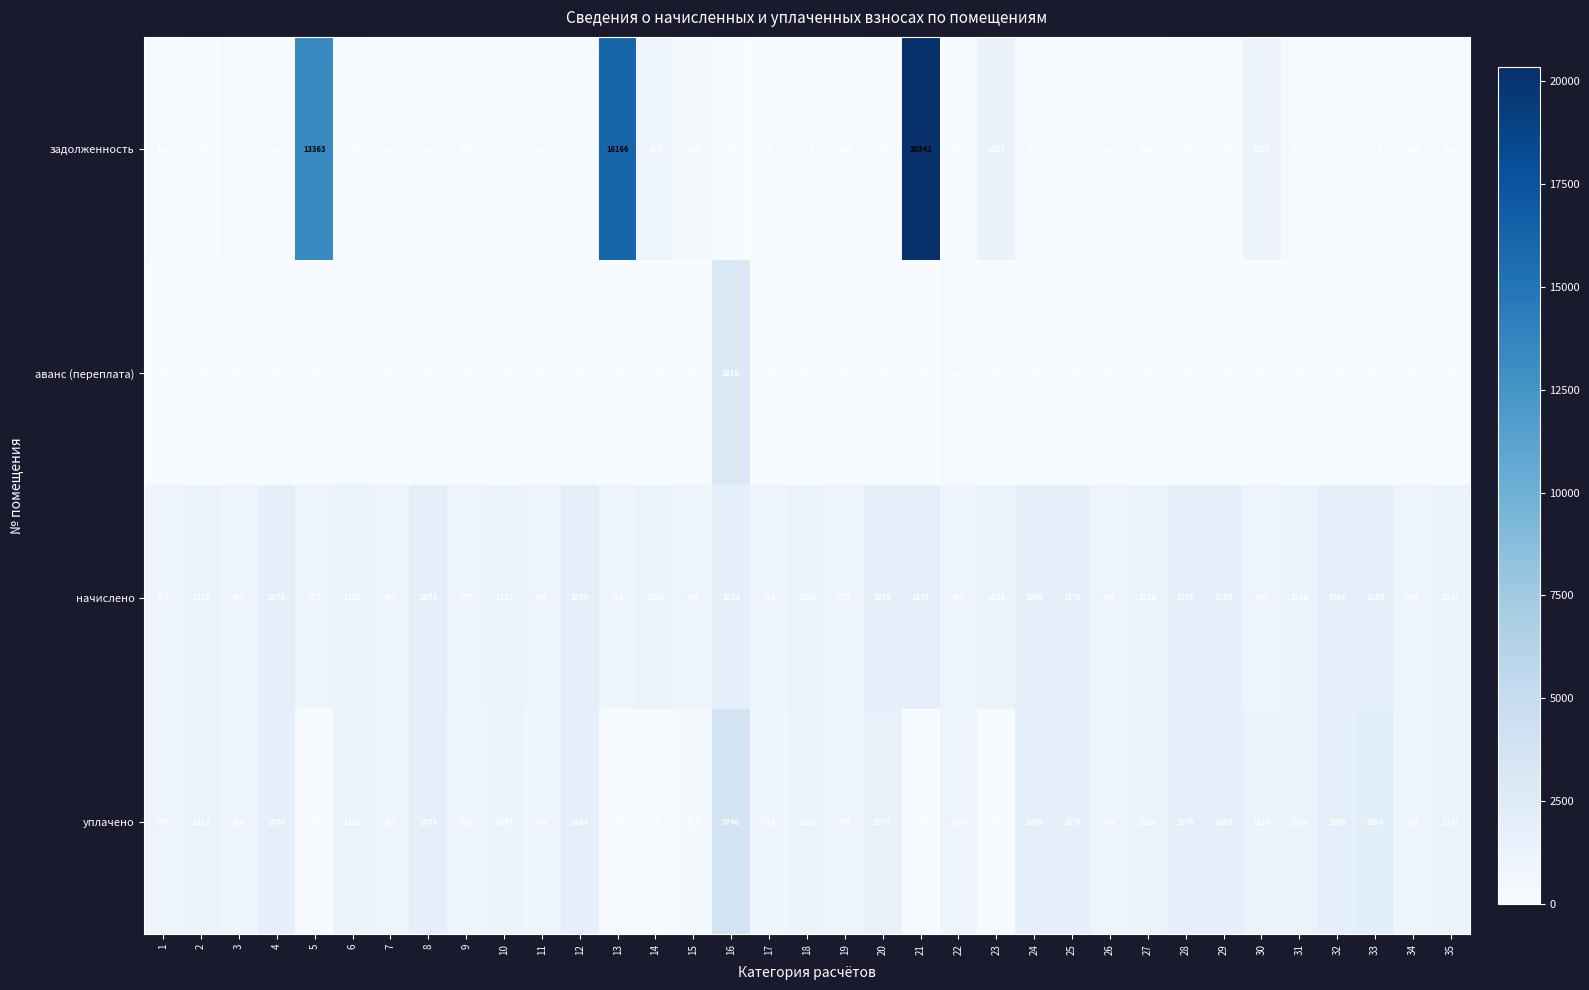

Count the number of data series in this chart.

4